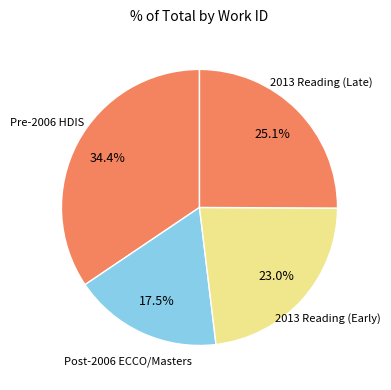

How many slices are in this pie chart?

4